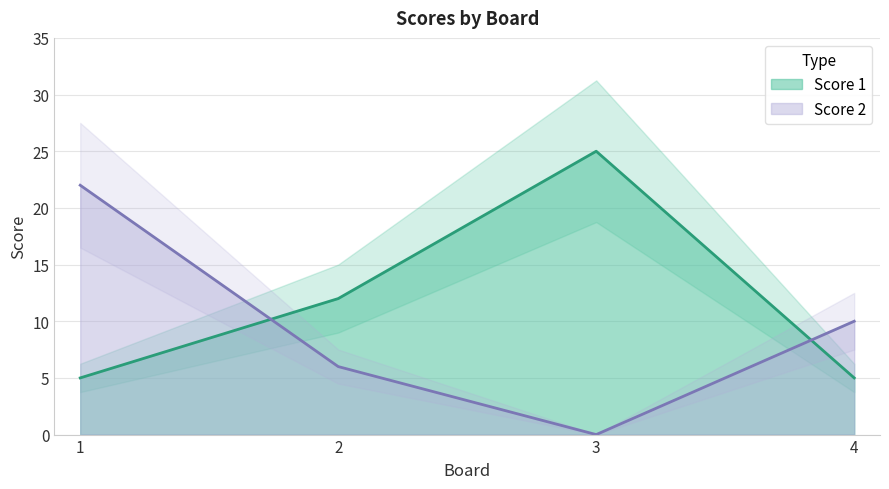

Count the number of categories in the chart.

4